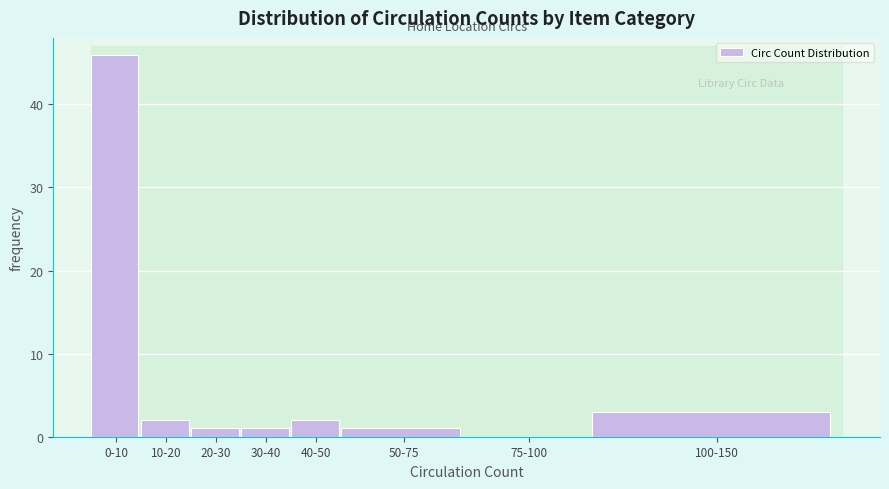

Reading left to right, extract all data points from this chart.

0-10=46	10-20=2	20-30=1	30-40=1	40-50=2	50-75=1	75-100=0	100-150=3